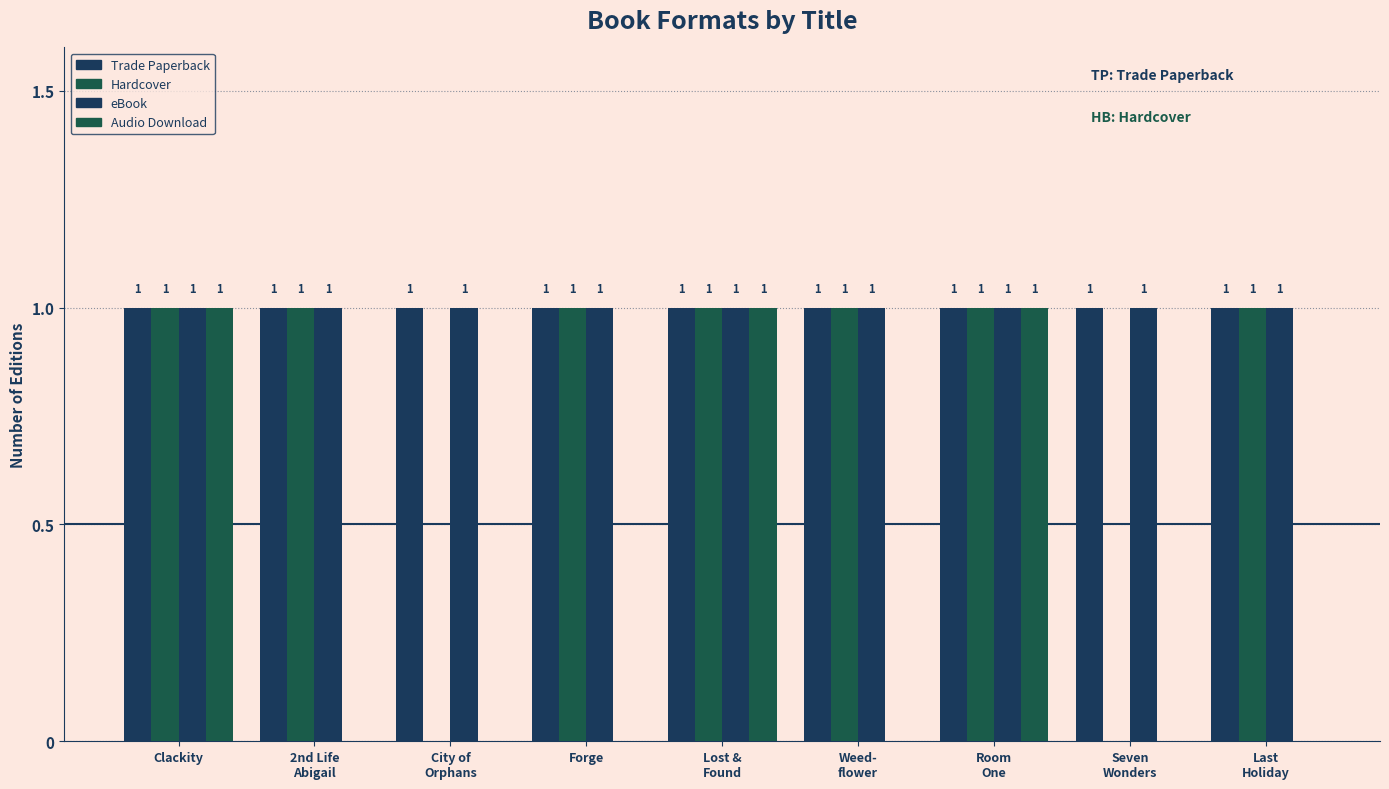

What is the maximum value shown in the chart?

1